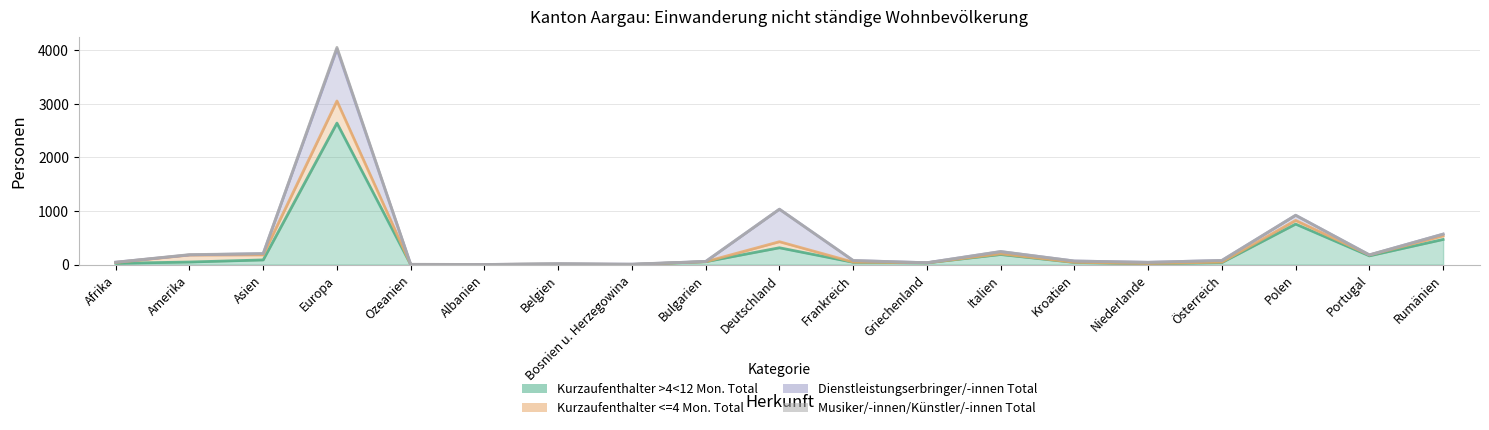

Does the chart have visible grid lines?

Yes